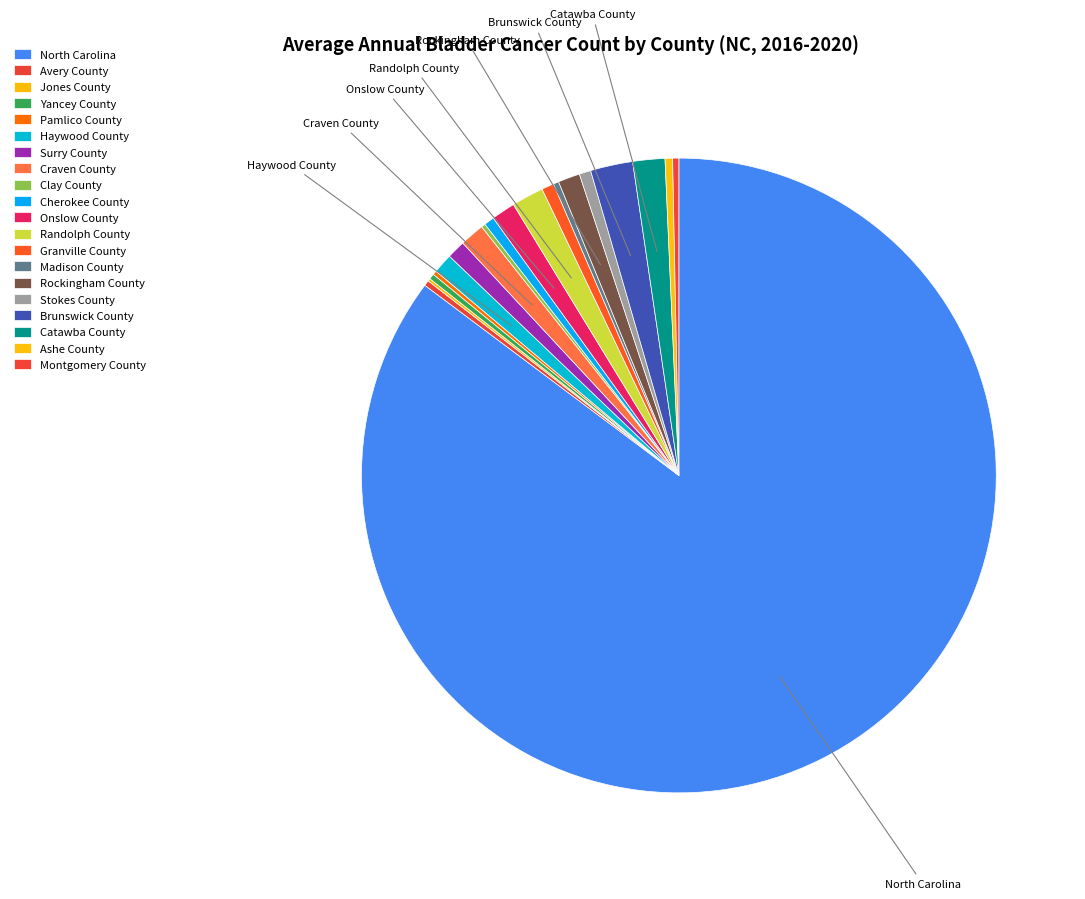

Approximately how many times larger is the value at North Carolina compared to Haywood County?

84.6